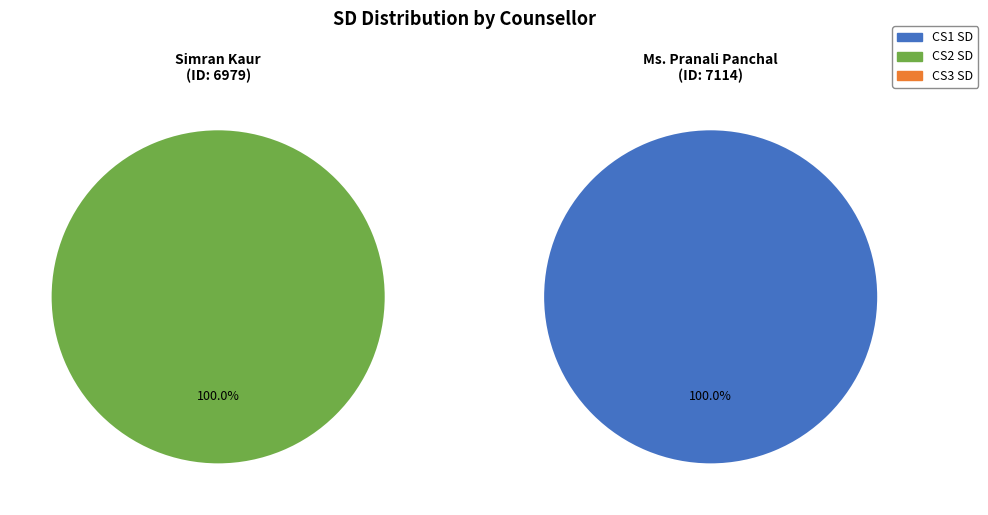

How many segments does this pie chart have?

2